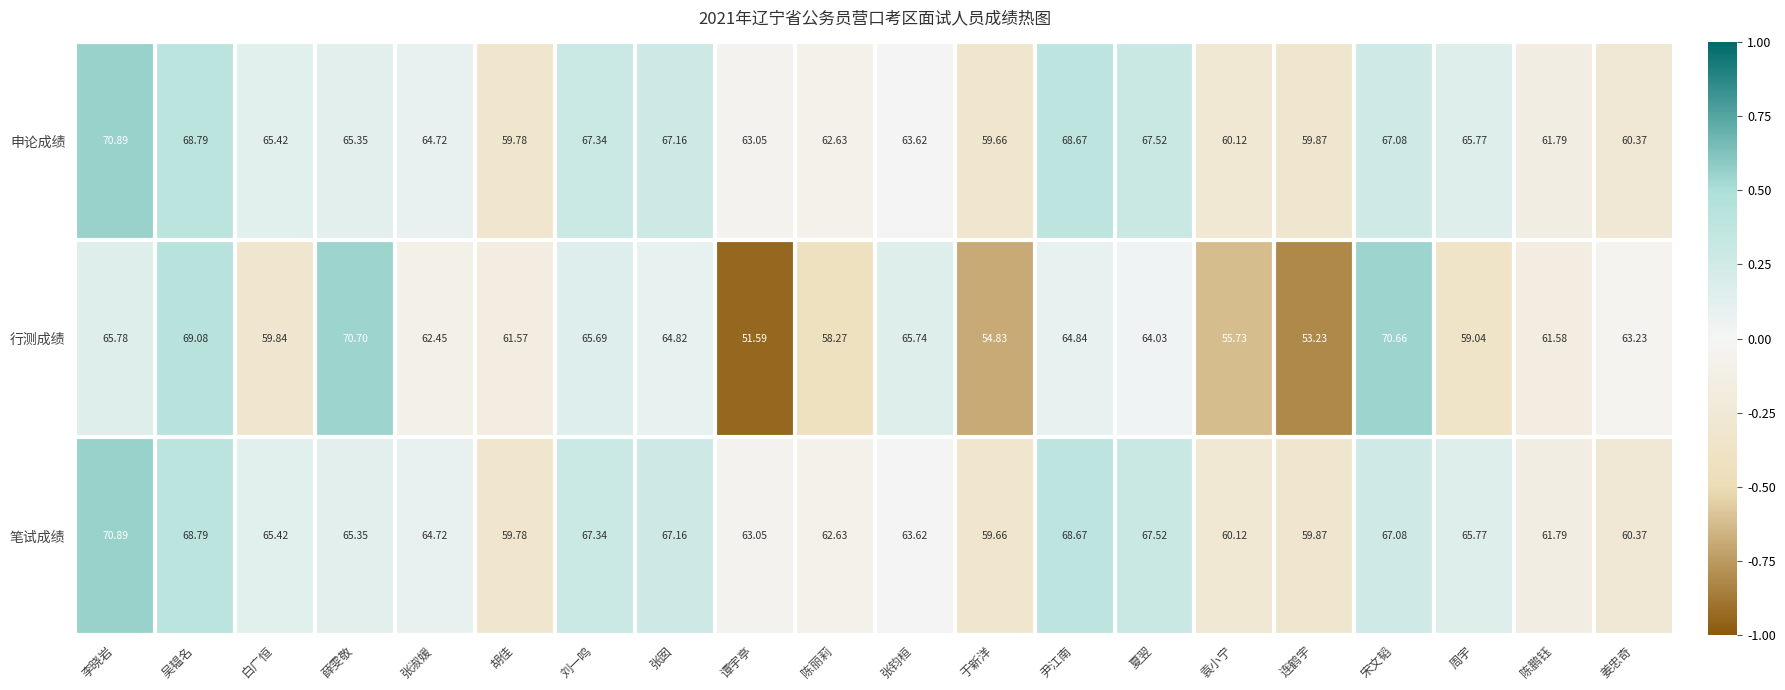

Rank the categories by 笔试成绩 value from highest to lowest.

李晓岩, 吴韫名, 尹江南, 夏翌, 刘一鸣, 张囡, 宋文韬, 周宇, 白广恒, 薛雯敬, 张淑媛, 张钧桓, 谭宇亭, 陈丽莉, 陈鹏钰, 姜忠奇, 袁小宁, 连鹤宇, 胡佳, 于新洋